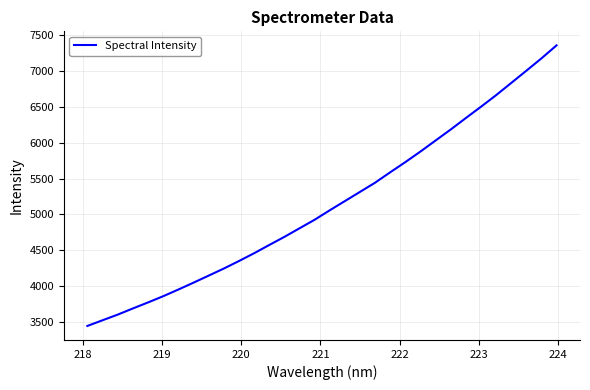

What is the smallest value displayed?

3448.2